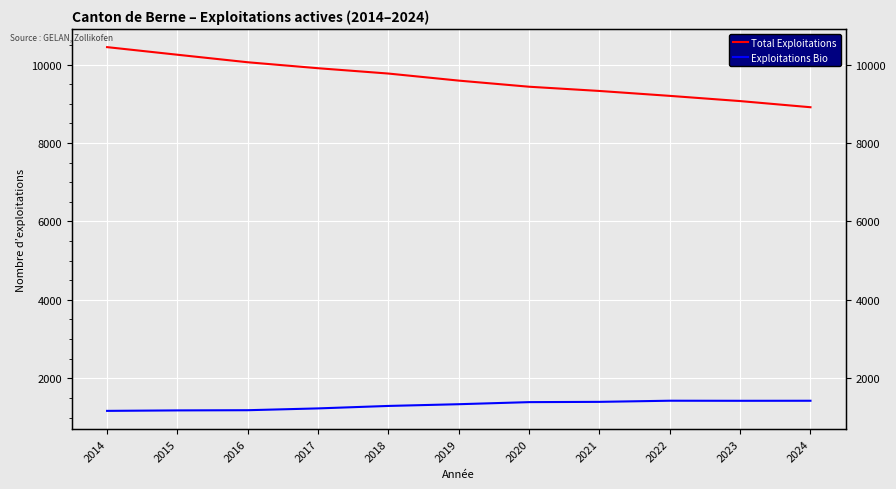

What is the minimum value shown in the chart?

1169